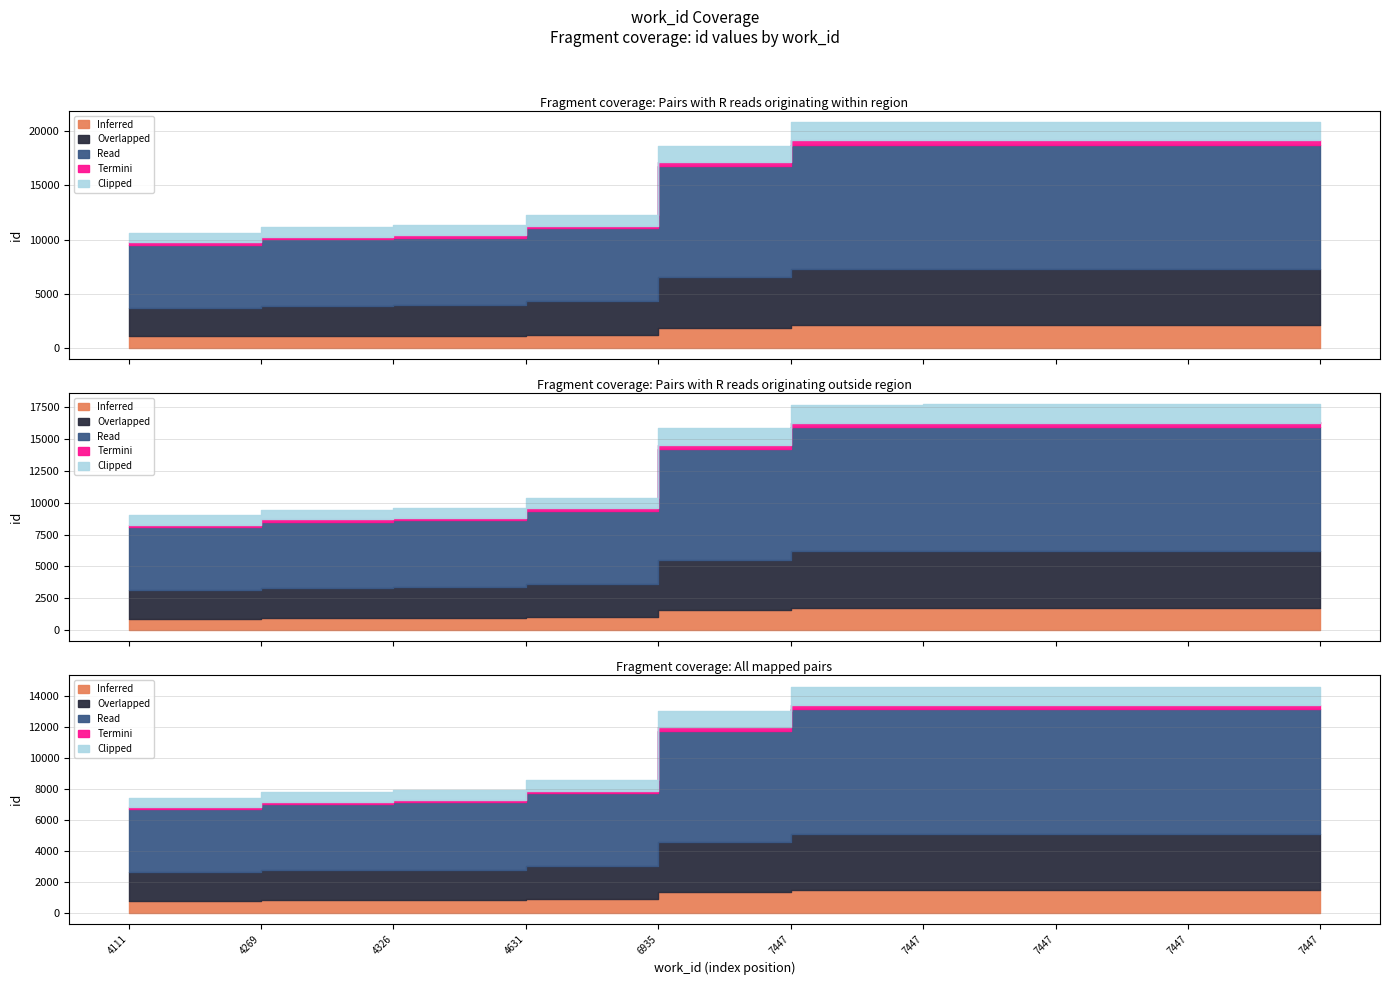

Reading left to right, transcribe all the data shown in this chart.

4111=10600	4269=11125	4326=11300	4631=12247	6935=18627	7447=20839	7447=20843	7447=20844	7447=20845	7447=20850